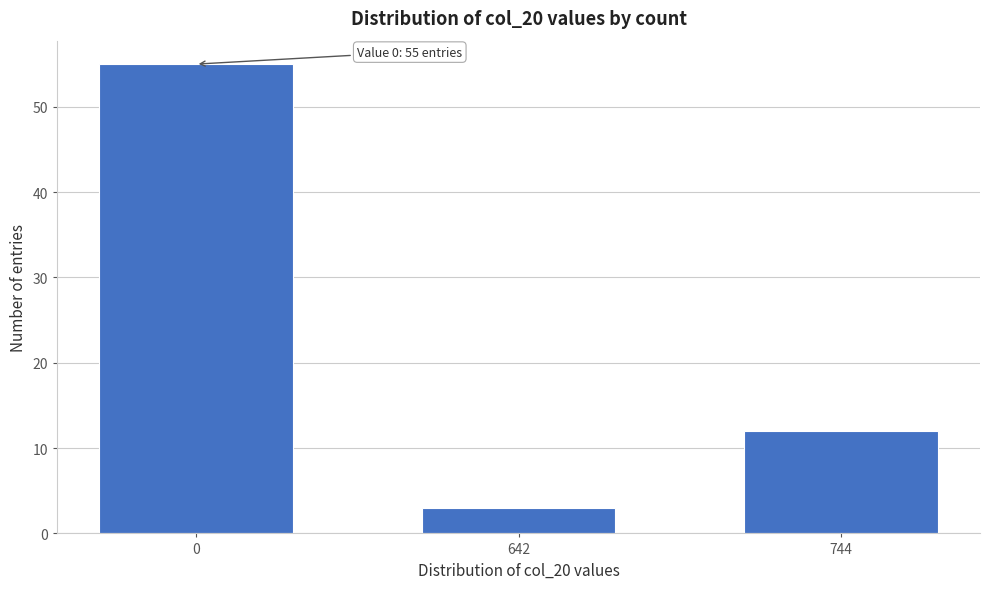

Reading left to right, what are all the values shown in this chart?

0=55	642=3	744=12